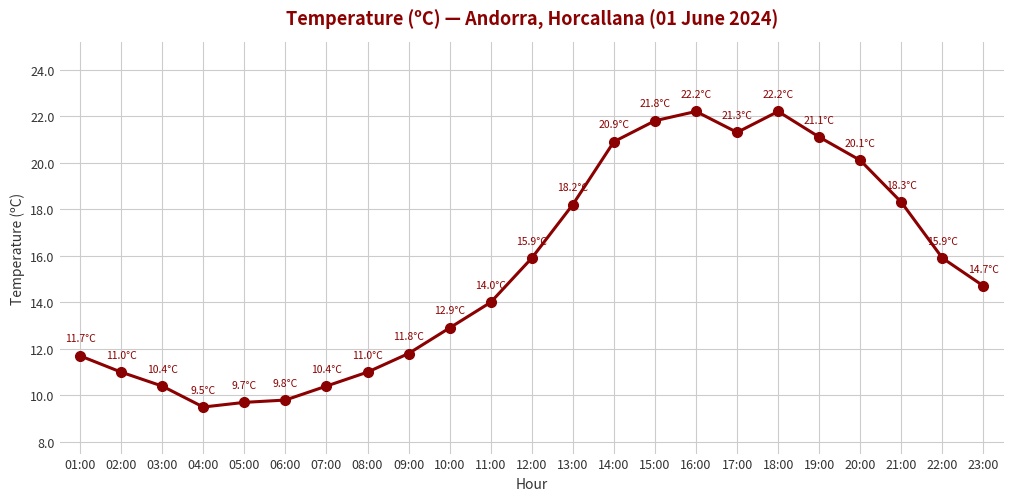

Reading left to right, extract all data points from this chart.

01:00=11.7	02:00=11.0	03:00=10.4	04:00=9.5	05:00=9.7	06:00=9.8	07:00=10.4	08:00=11.0	09:00=11.8	10:00=12.9	11:00=14.0	12:00=15.9	13:00=18.2	14:00=20.9	15:00=21.8	16:00=22.2	17:00=21.3	18:00=22.2	19:00=21.1	20:00=20.1	21:00=18.3	22:00=15.9	23:00=14.7